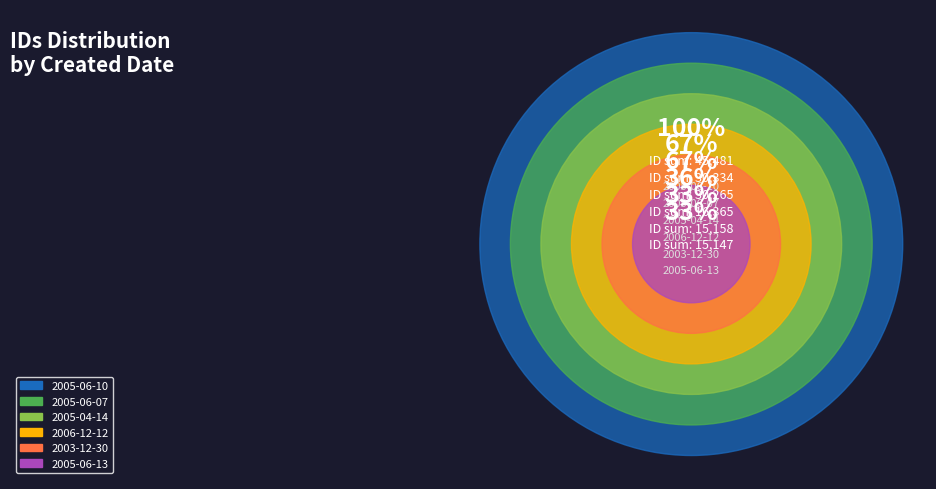

Do 2005-06-07 and 2005-06-10 together represent more than half of the pie?

No